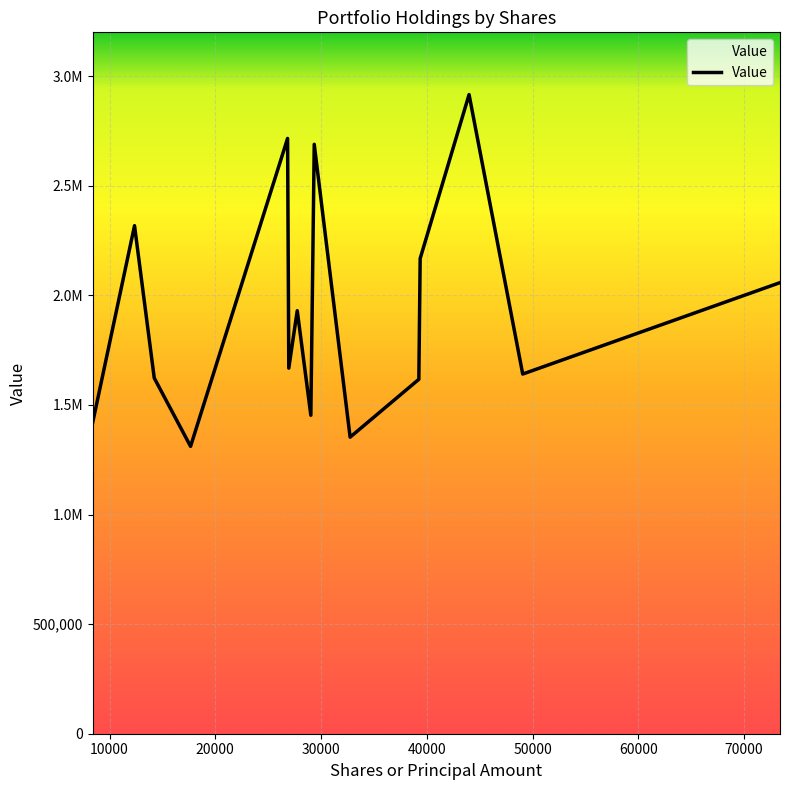

Does the chart have visible grid lines?

Yes